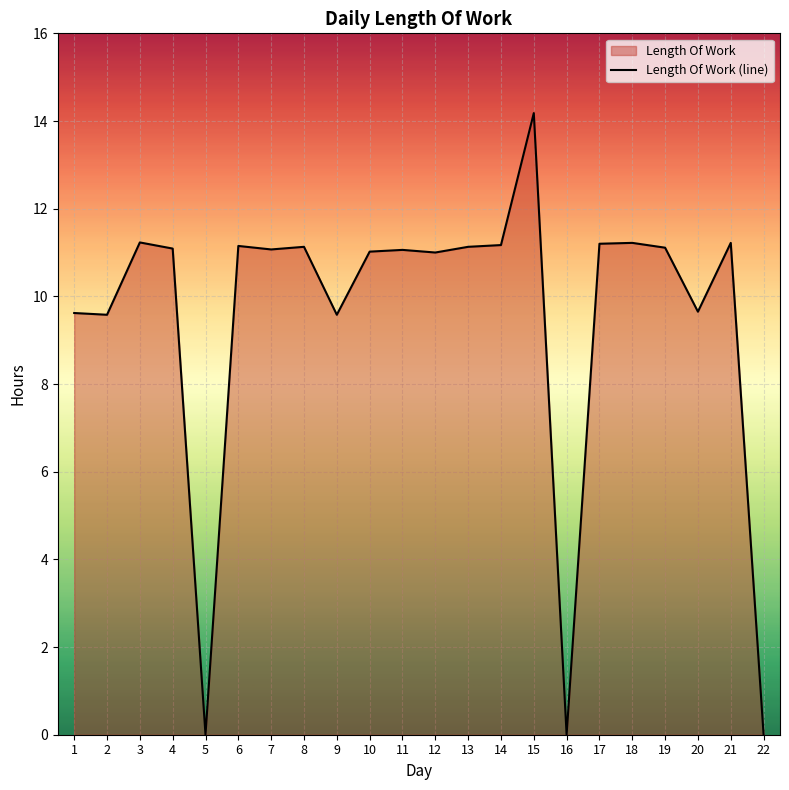

How many points are higher than both their immediate neighbors (excluding endpoints)?

7